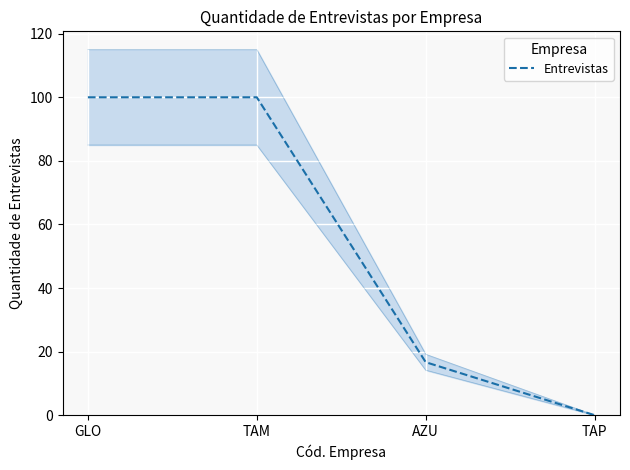

Which category has the lowest value in the Entrevistas series?

TAP